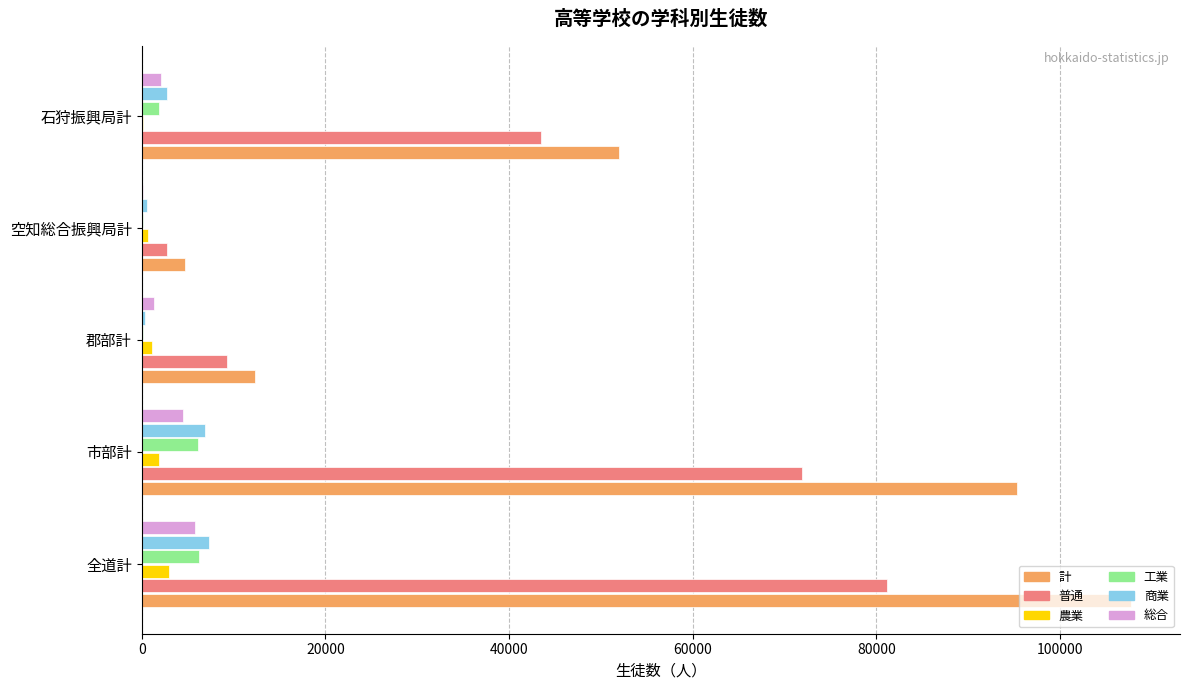

Count the number of categories in the chart.

5